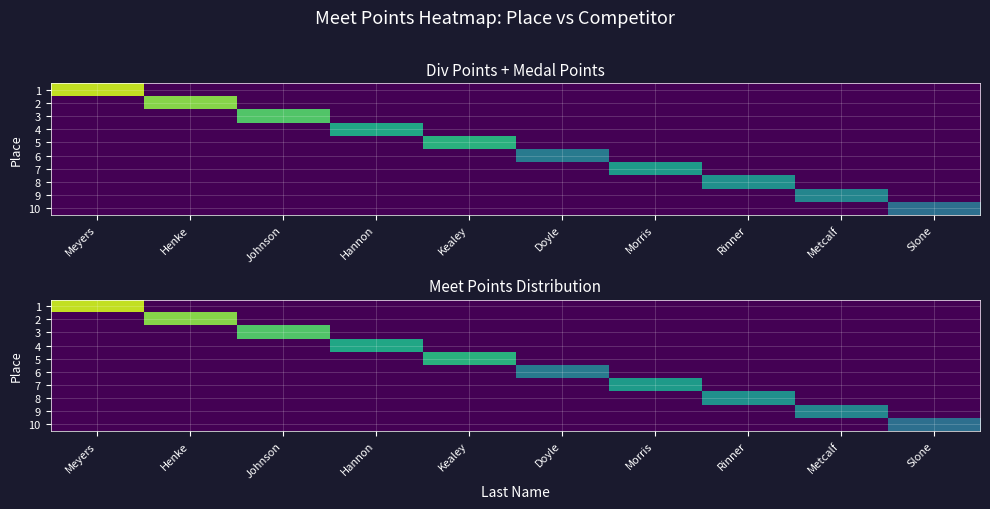

What is the sum of all 8 values?

11